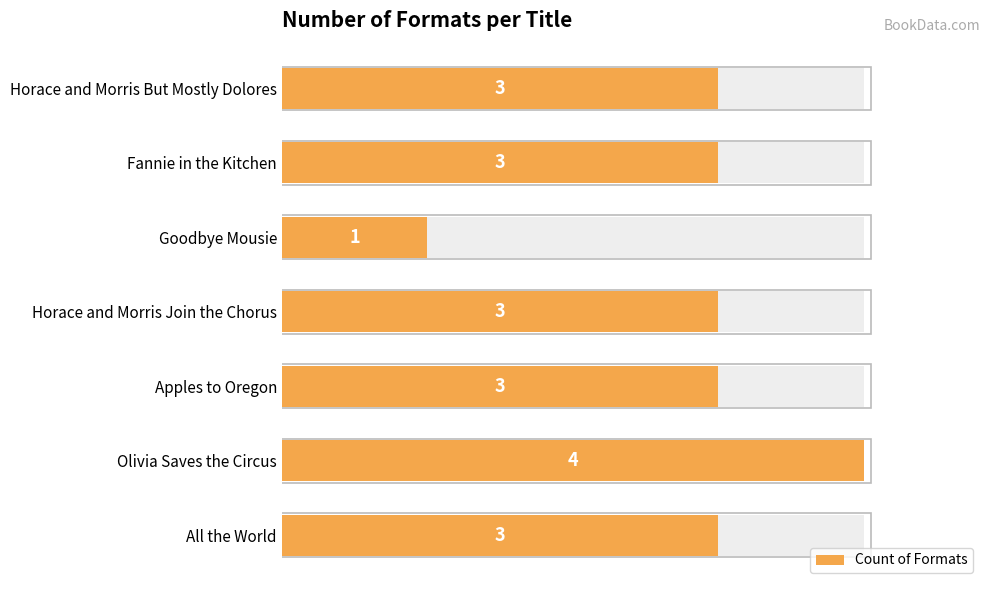

Does the chart contain any negative values?

No